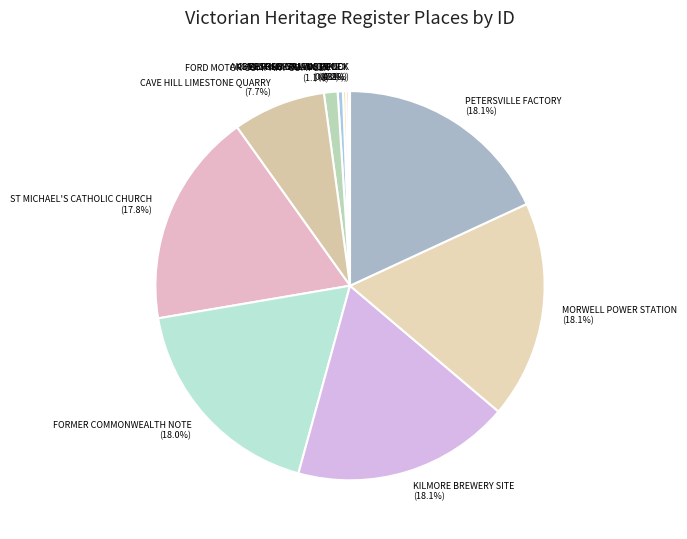

Is there a majority slice in this chart?

No